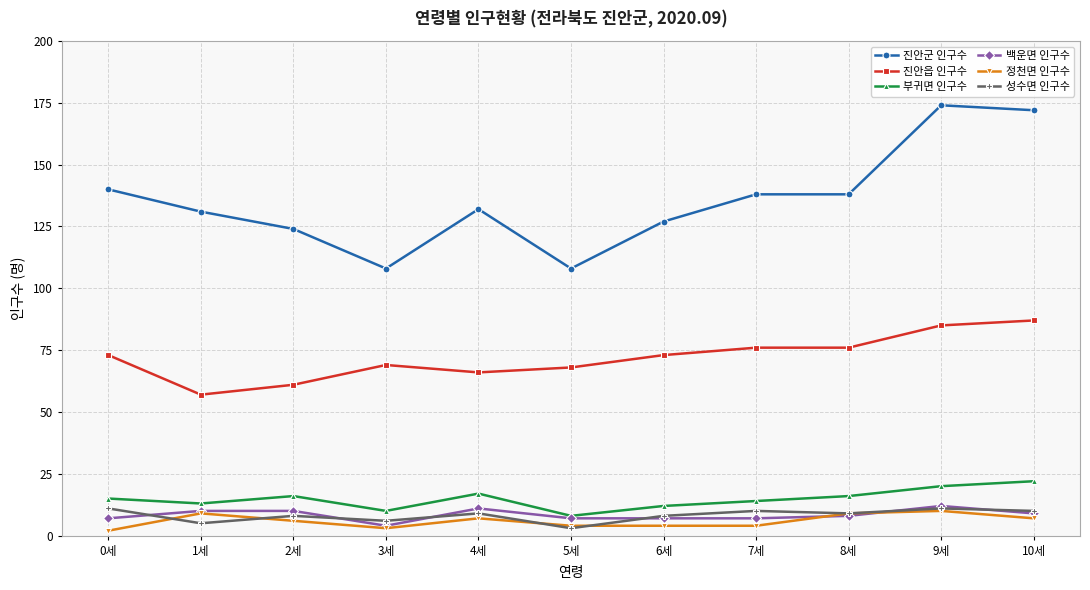

Which series has the widest spread of values?

진안군 인구수